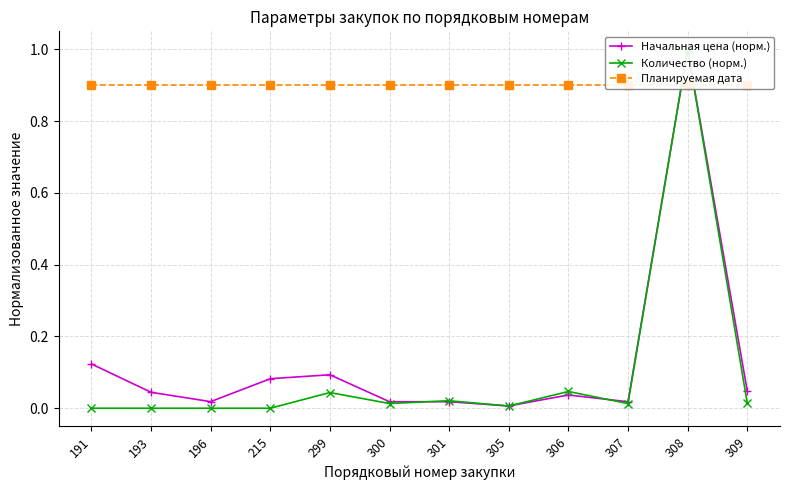

At 301, list the series in order from largest to smallest.

Планируемая дата, Количество (норм.), Начальная цена (норм.)